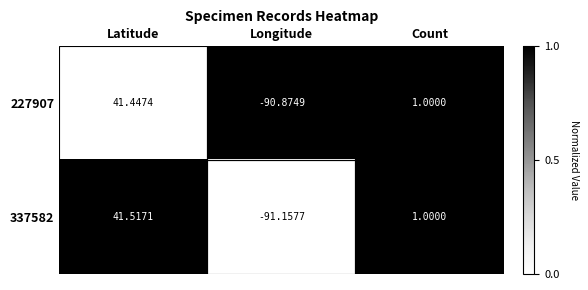

Which category has the lowest value in the 227907 series?

Longitude